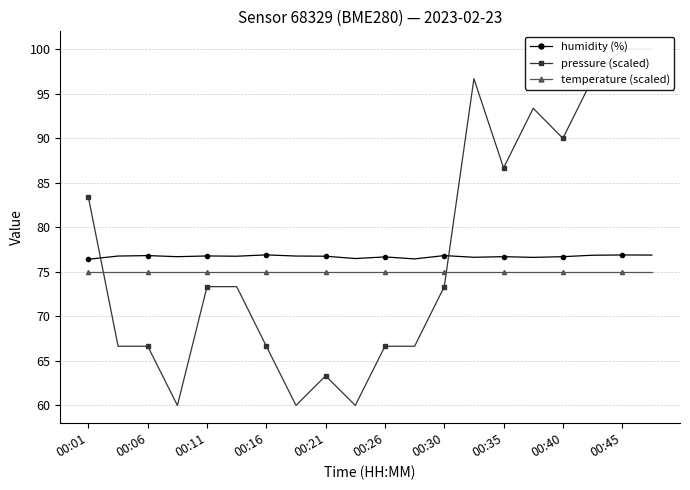

True or false: humidity (%) has a value of 76.7 at 00:35.

True